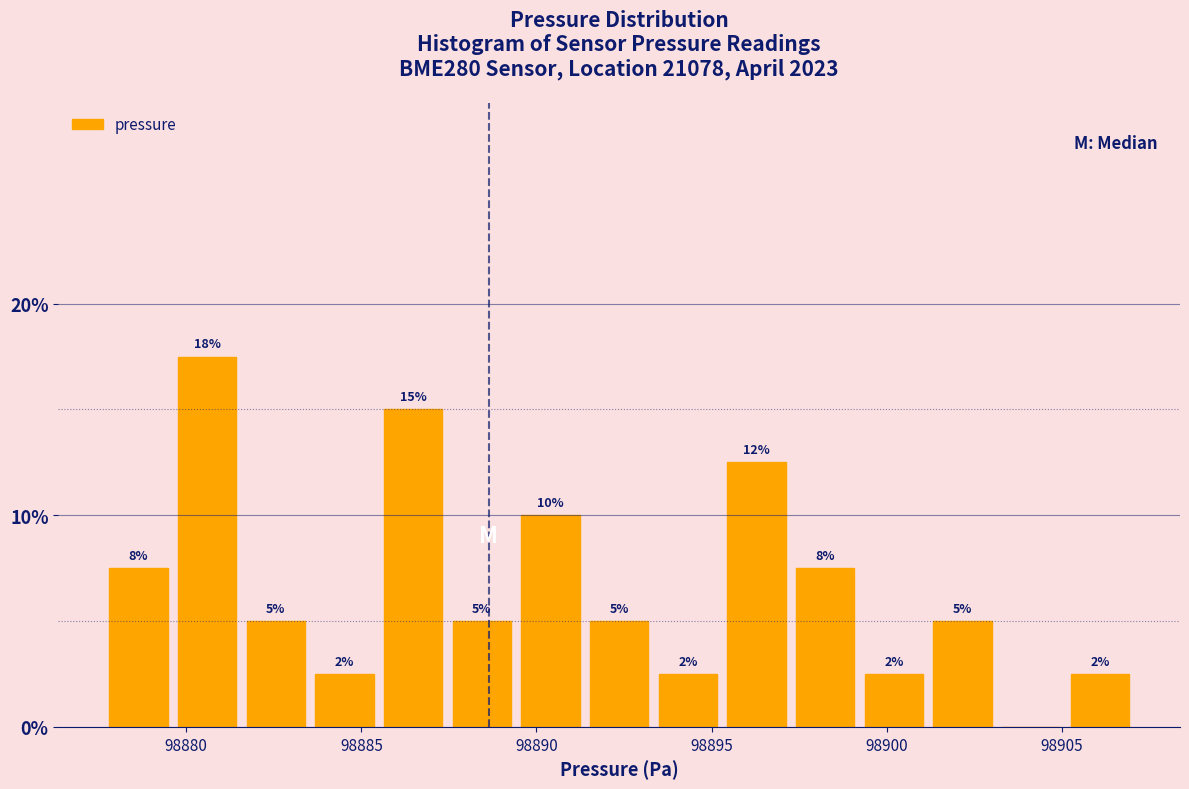

Around what value on the x-axis is the tallest bar? Give the approximate position of its centre, as read against the axis.

98880.5